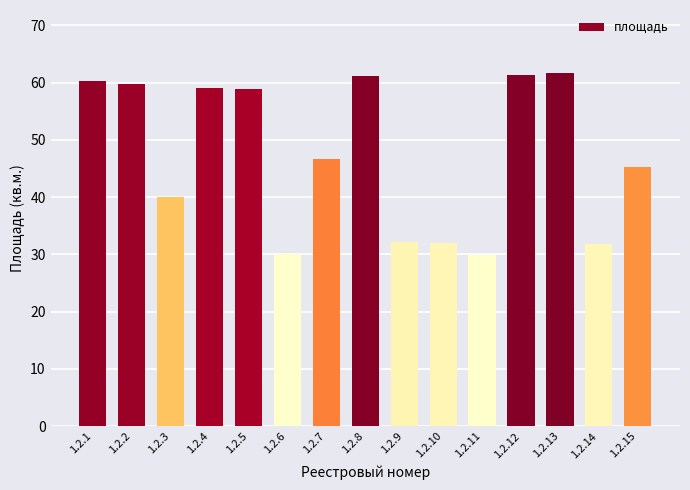

Are the bars horizontal?

No